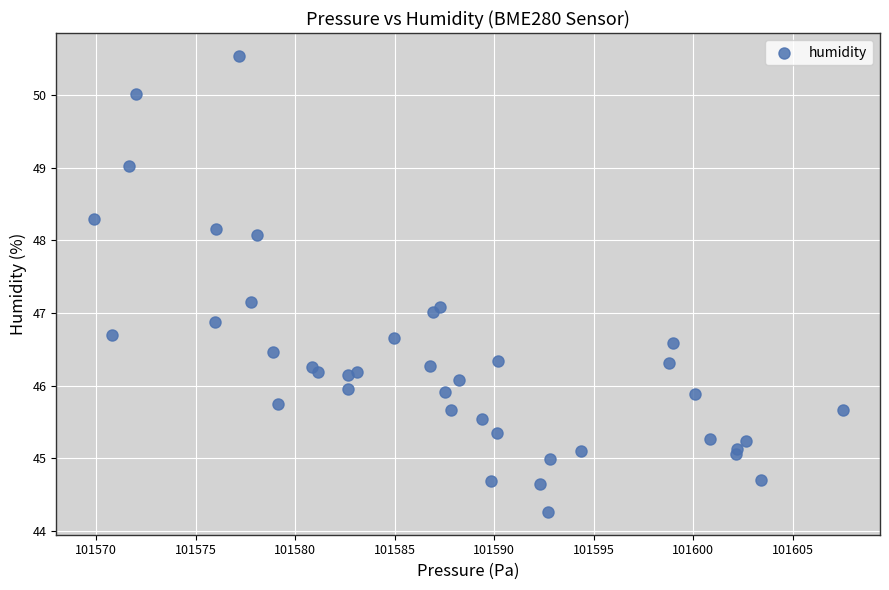

What is the range of Y values (max minus min)?

6.3